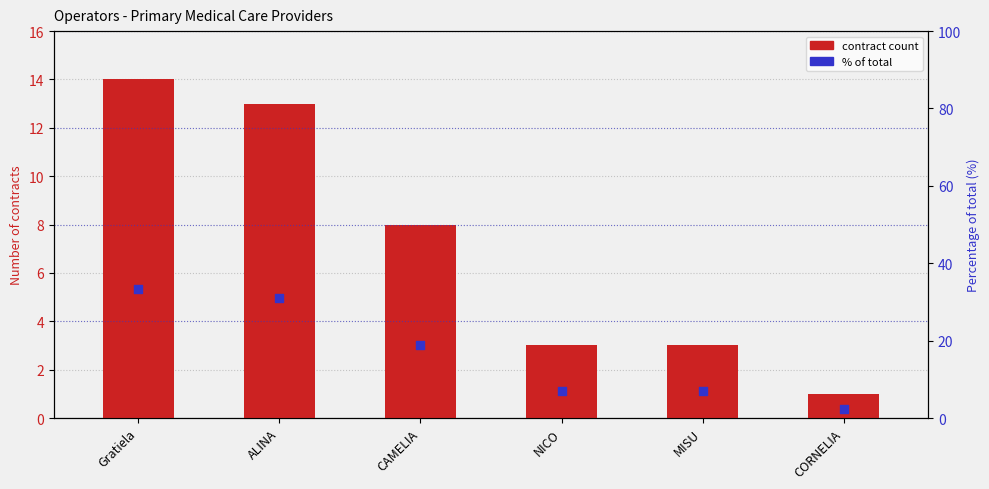

Is the value of % of total at CAMELIA greater than the value of contract count at NICO?

Yes